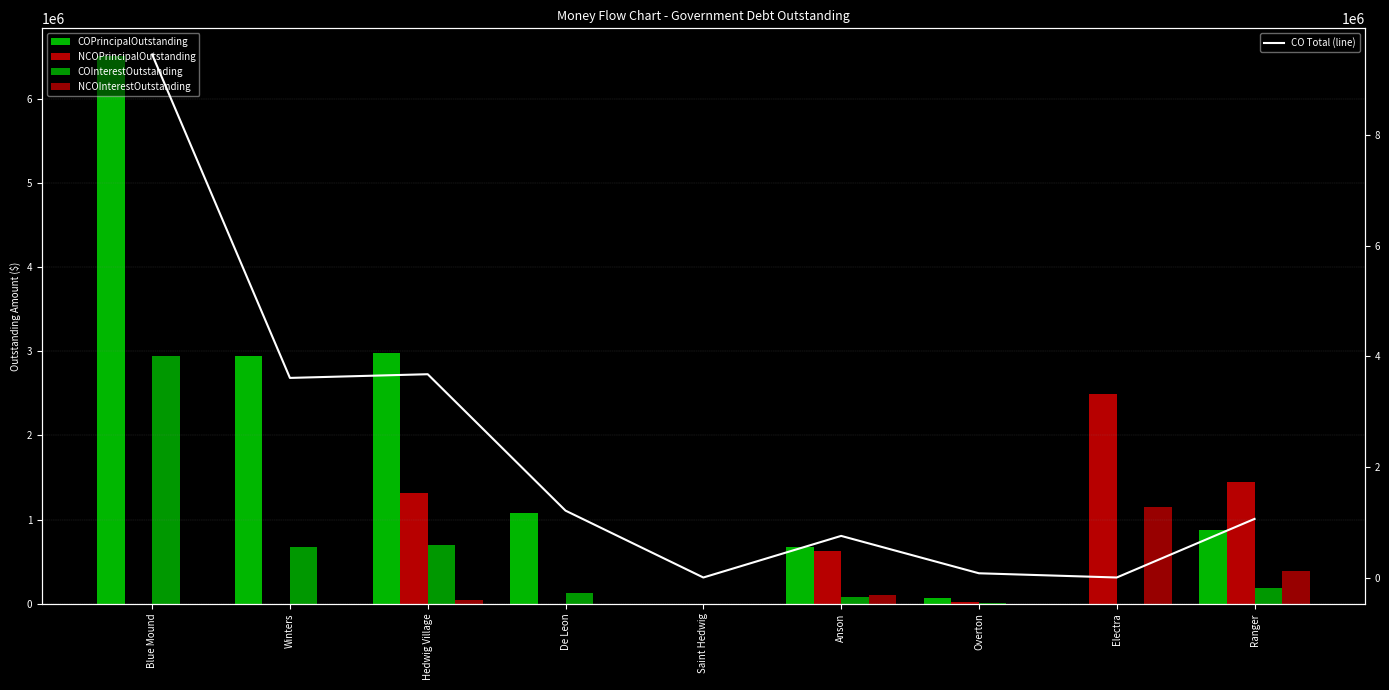

Which label corresponds to the largest value in the chart?

Blue Mound